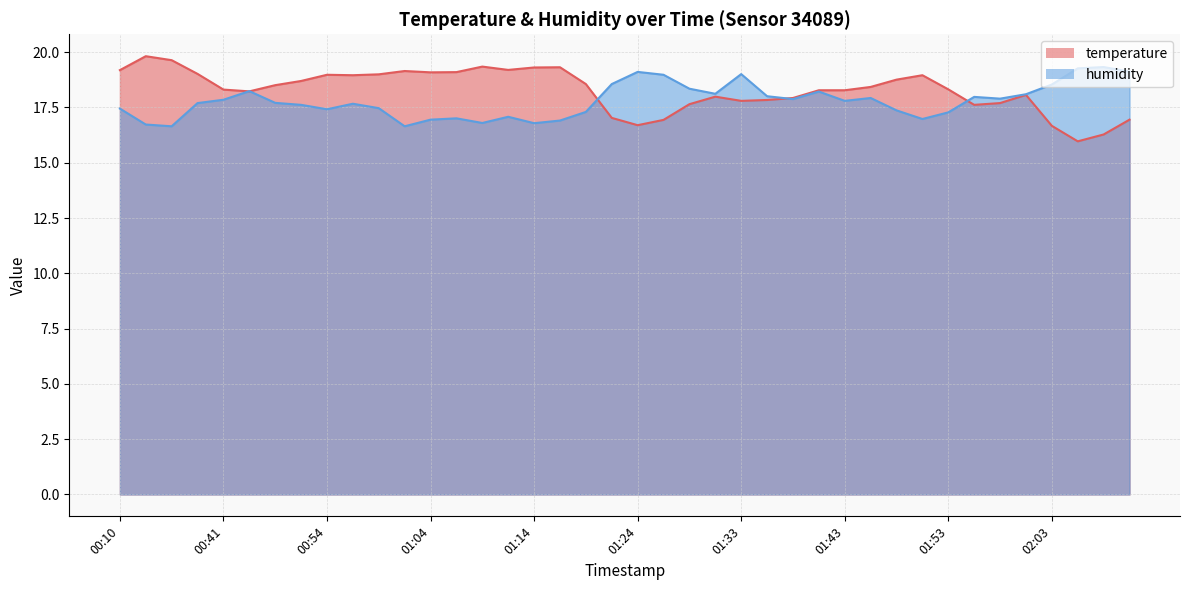

What is the value of the humidity point at the 20th from the left?

18.6